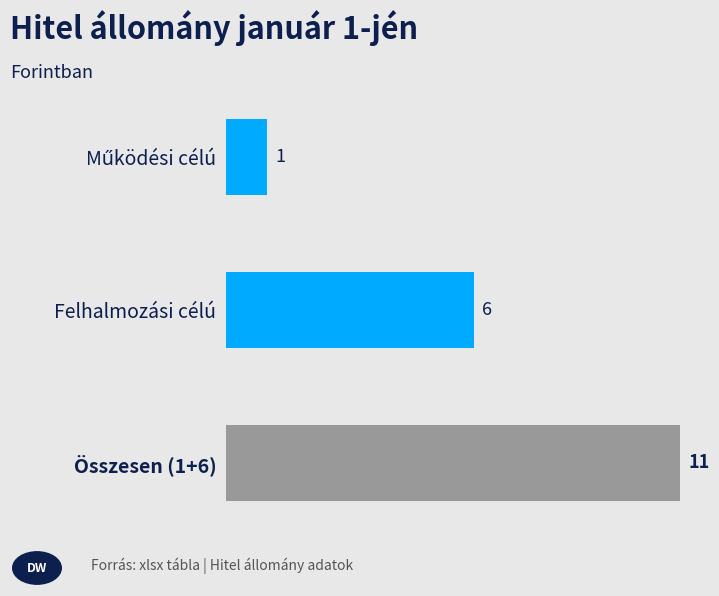

Reading top to bottom, list all the values displayed in this chart.

1	6	11